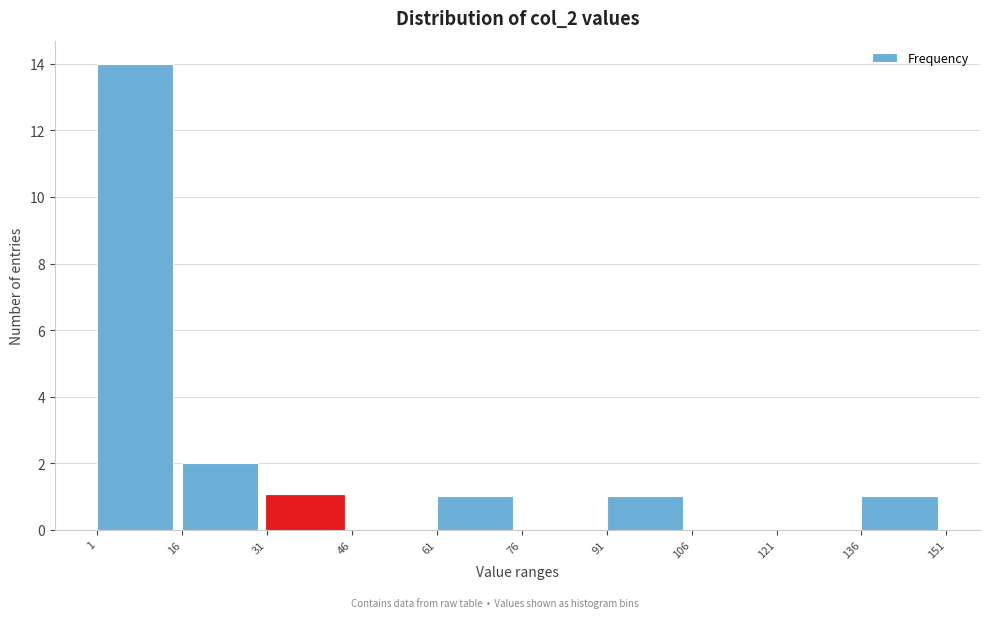

Reading left to right, transcribe this chart: for each bar, give the range it covers on the x-axis and its height. The values are not printed on the chart, so give them approximately, as read against the axis.

1 to 16: 14
16 to 31: 2
31 to 46: 1
46 to 61: 0
61 to 76: 1
76 to 91: 0
91 to 106: 1
106 to 121: 0
121 to 136: 0
136 to 151: 1